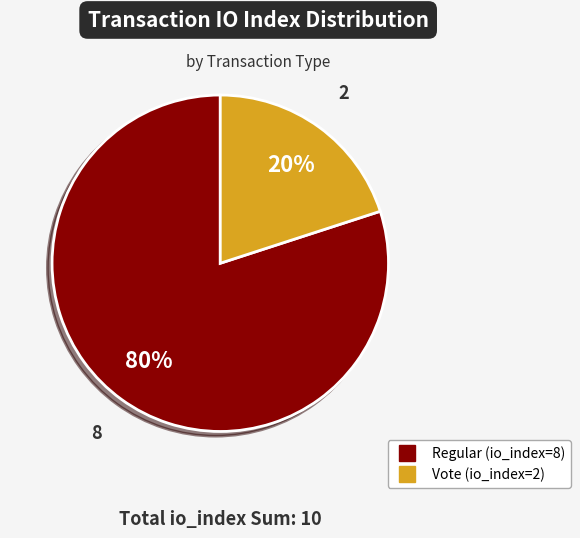

Is the sum of Vote (io_index=2) and Regular (io_index=8) greater than half?

Yes